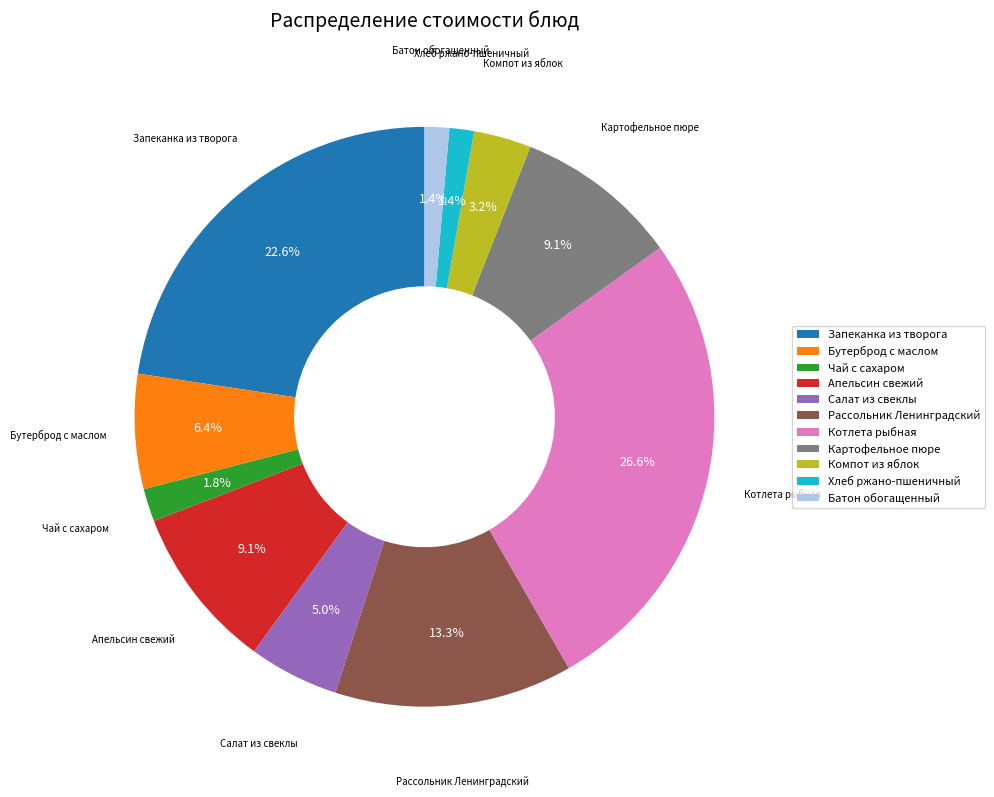

To the nearest percent, what portion does Батон обогащенный represent?

1%